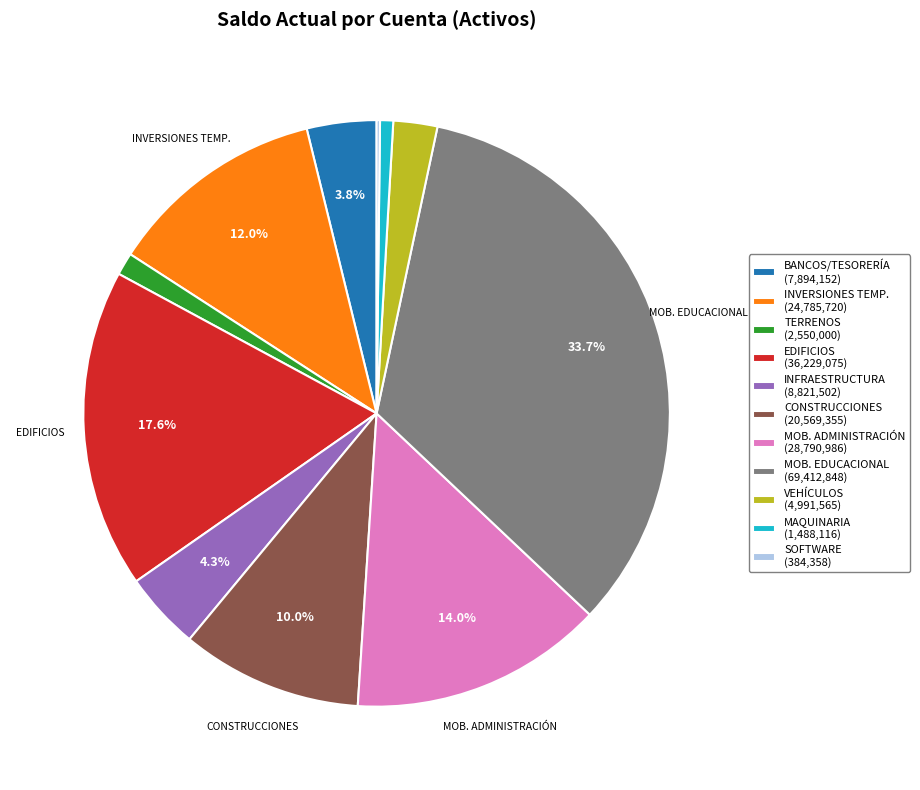

How much of the chart is everything except MOB. EDUCACIONAL (69,412,848)?

66.3%